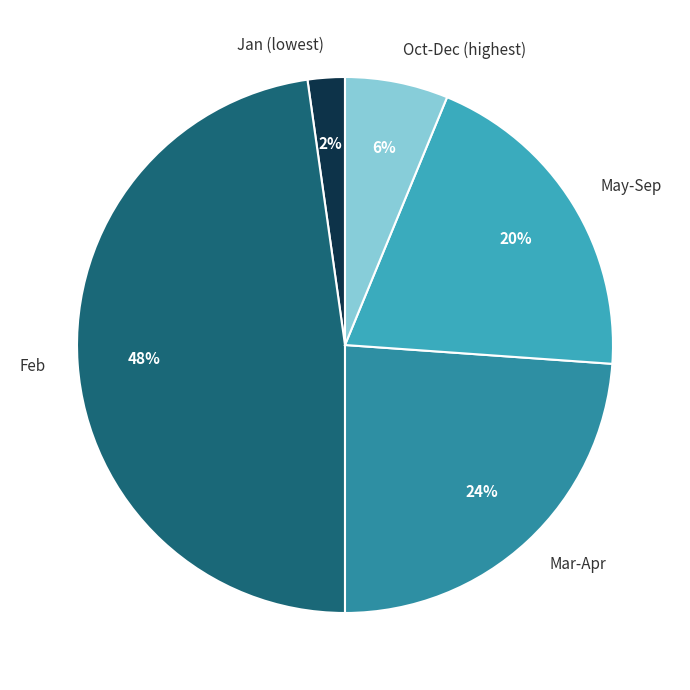

Between May-Sep and Jan (lowest), which is larger?

May-Sep